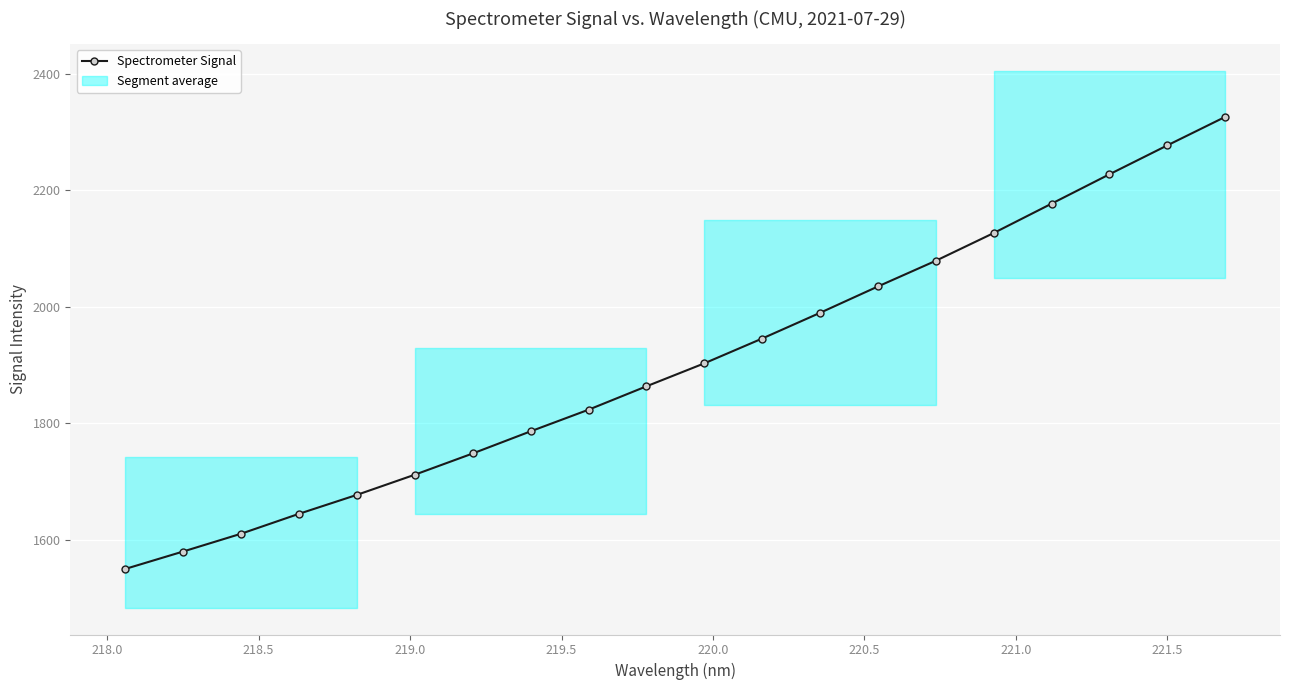

What is the sum of all values?

38075.4